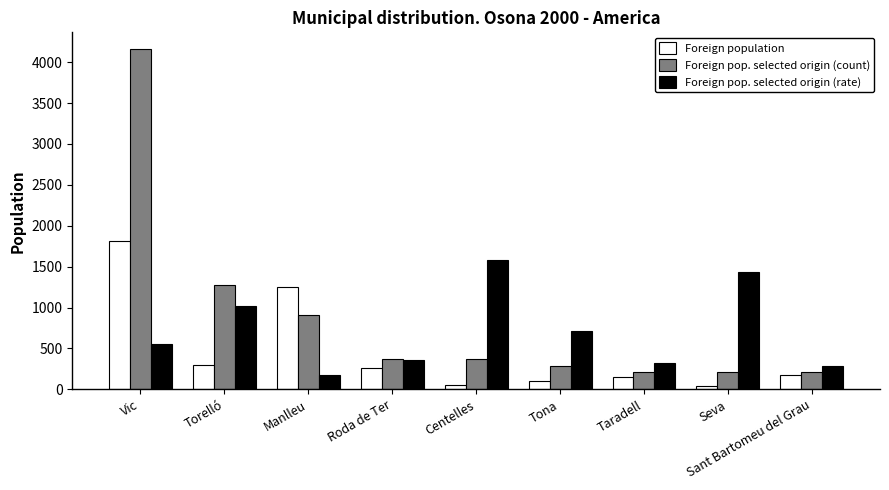

What is the sum of all Foreign pop. selected origin (rate) values?

6448